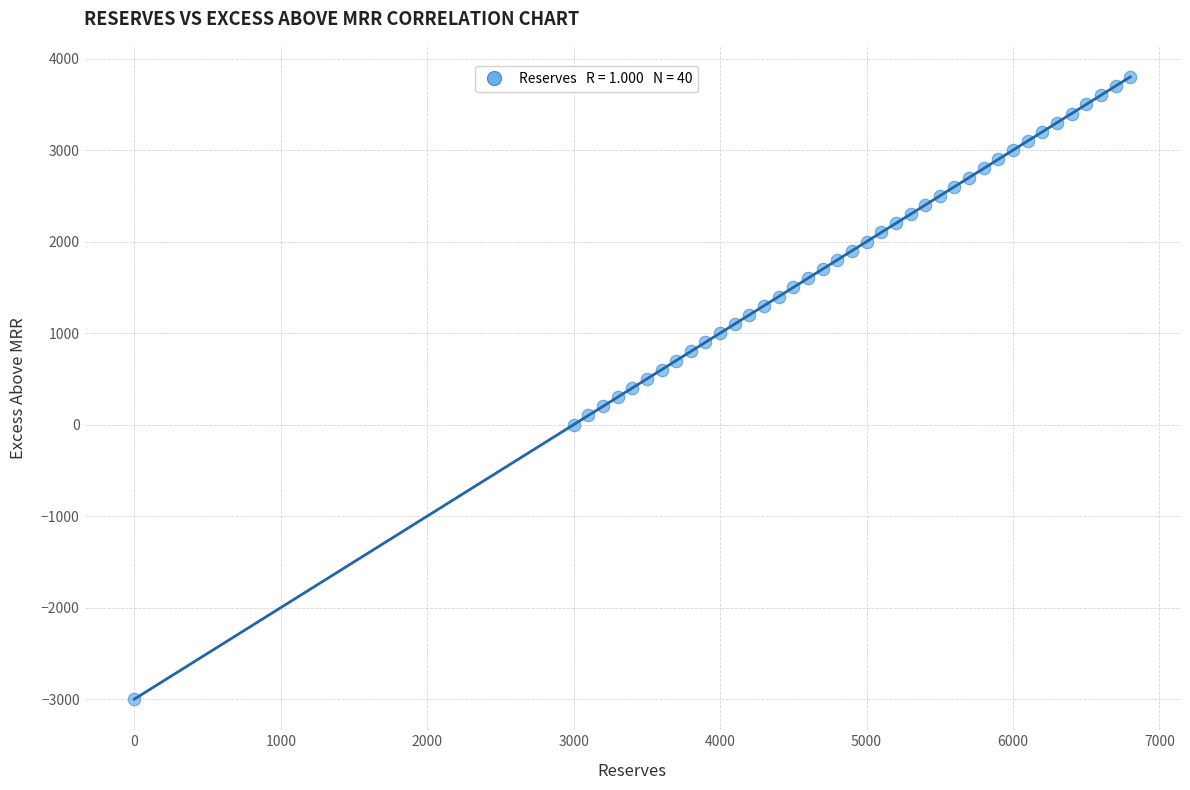

What is the range of Y values (max minus min)?

6800